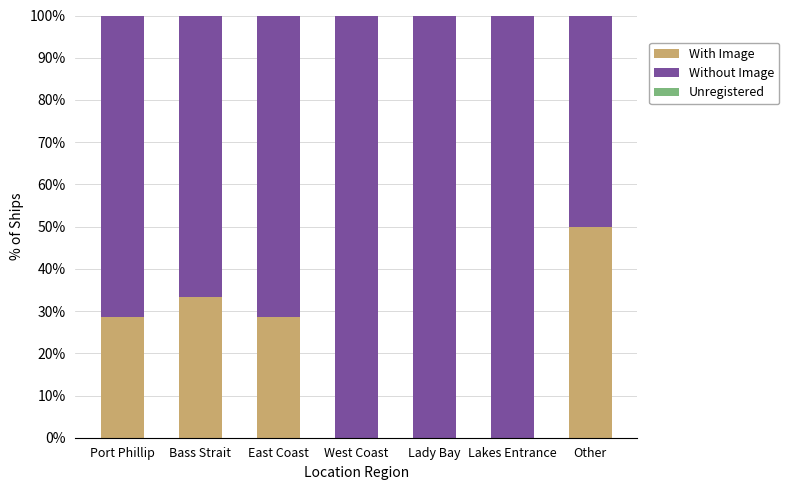

What is the maximum value for With Image?

50.0